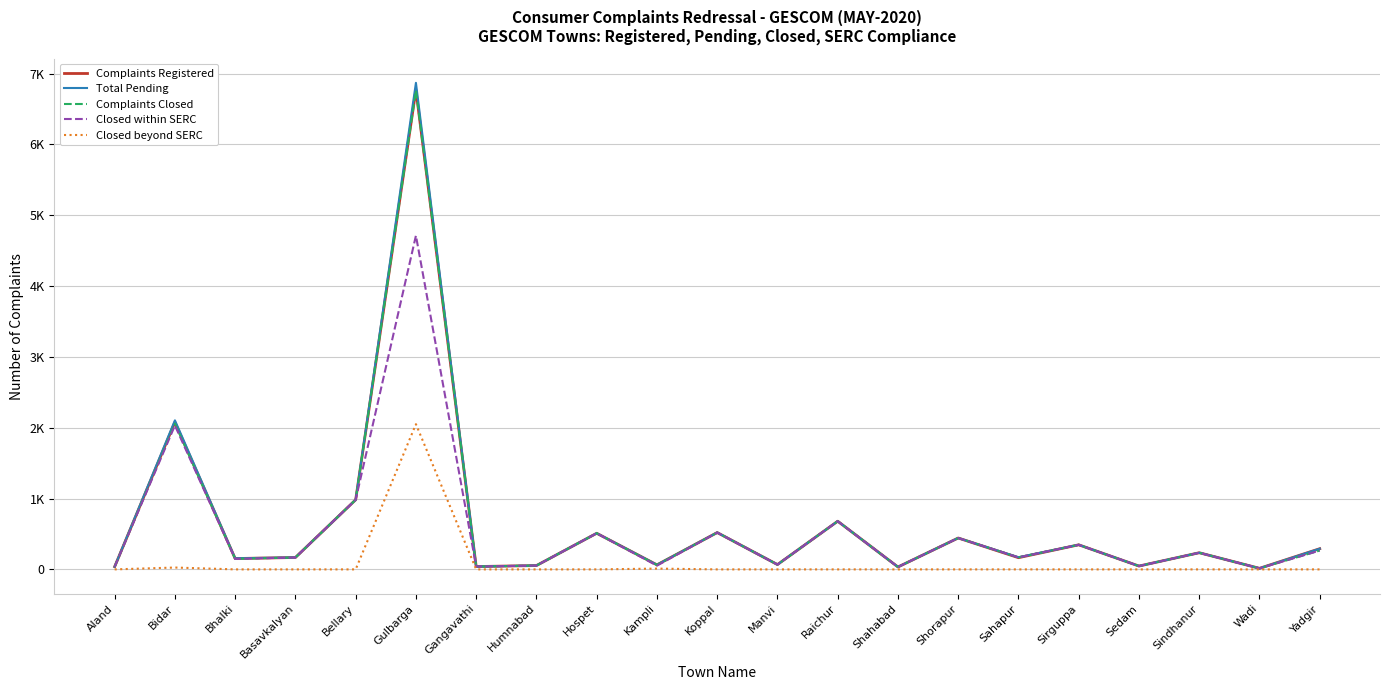

Is this an area chart (filled region under the line)?

No